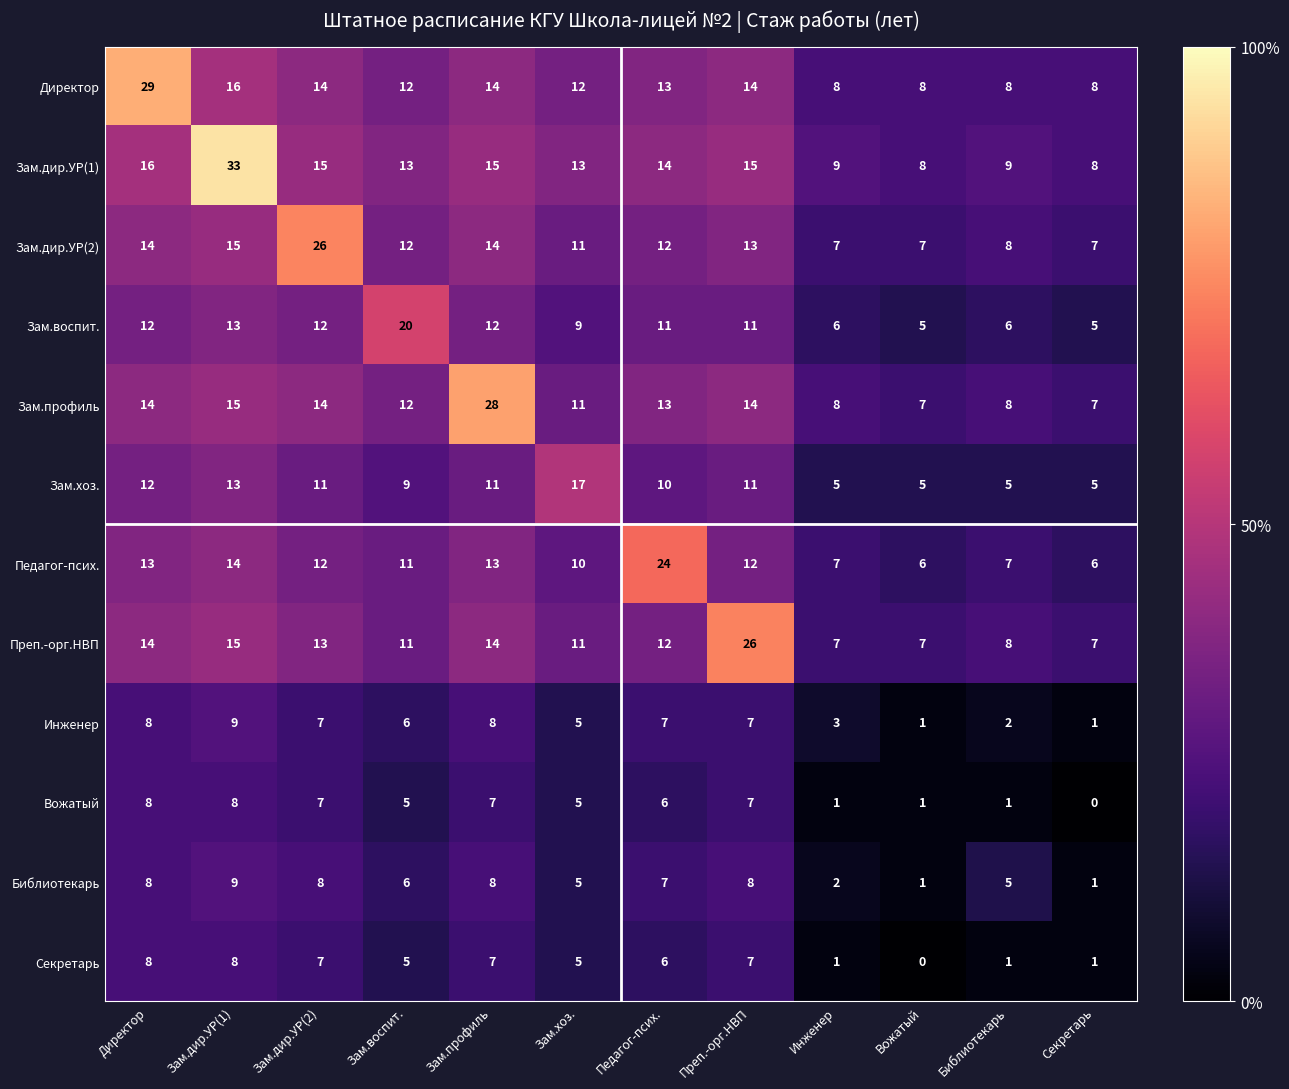

What is the approximate value of Преп.-орг.НВП at Зам.воспит., to the nearest 10?

10